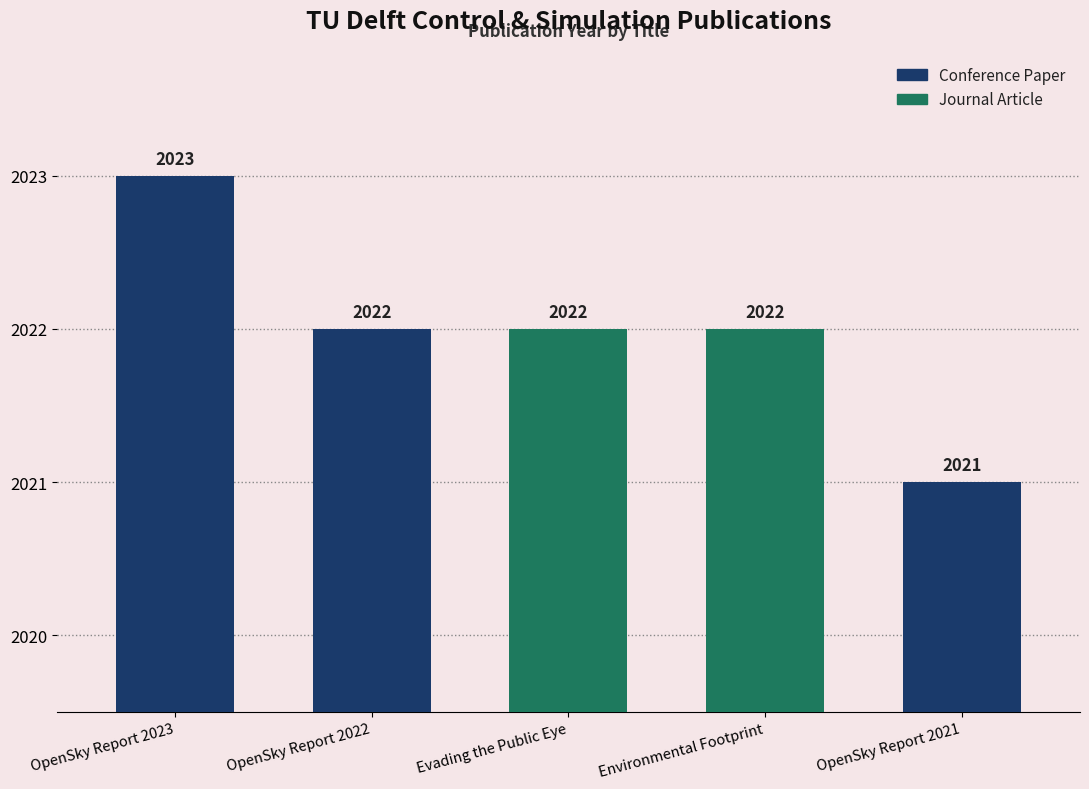

What is the greatest value displayed?

2023